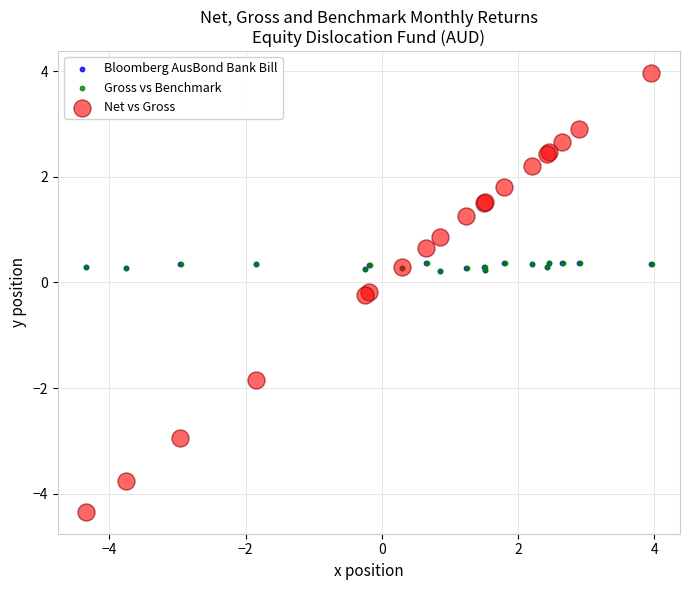

Which series has the widest spread of Y values?

Net vs Gross